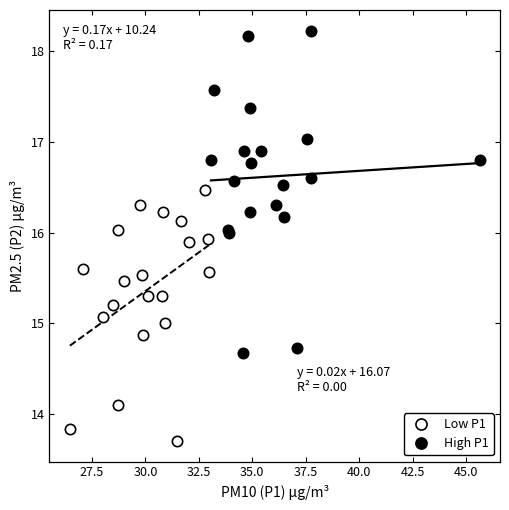

Which series has the widest spread of Y values?

High P1